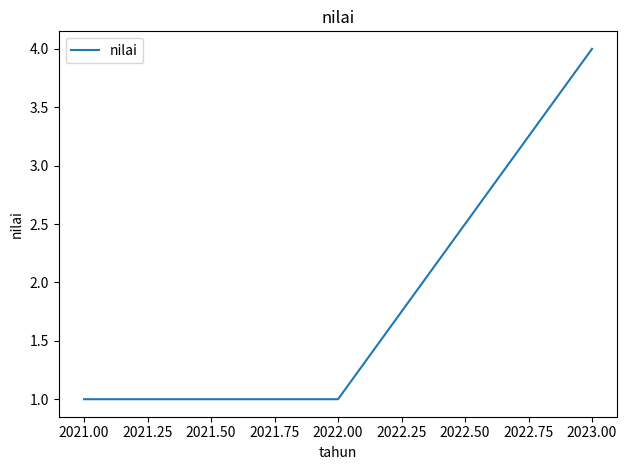

What is the difference between the maximum and second lowest values?

3